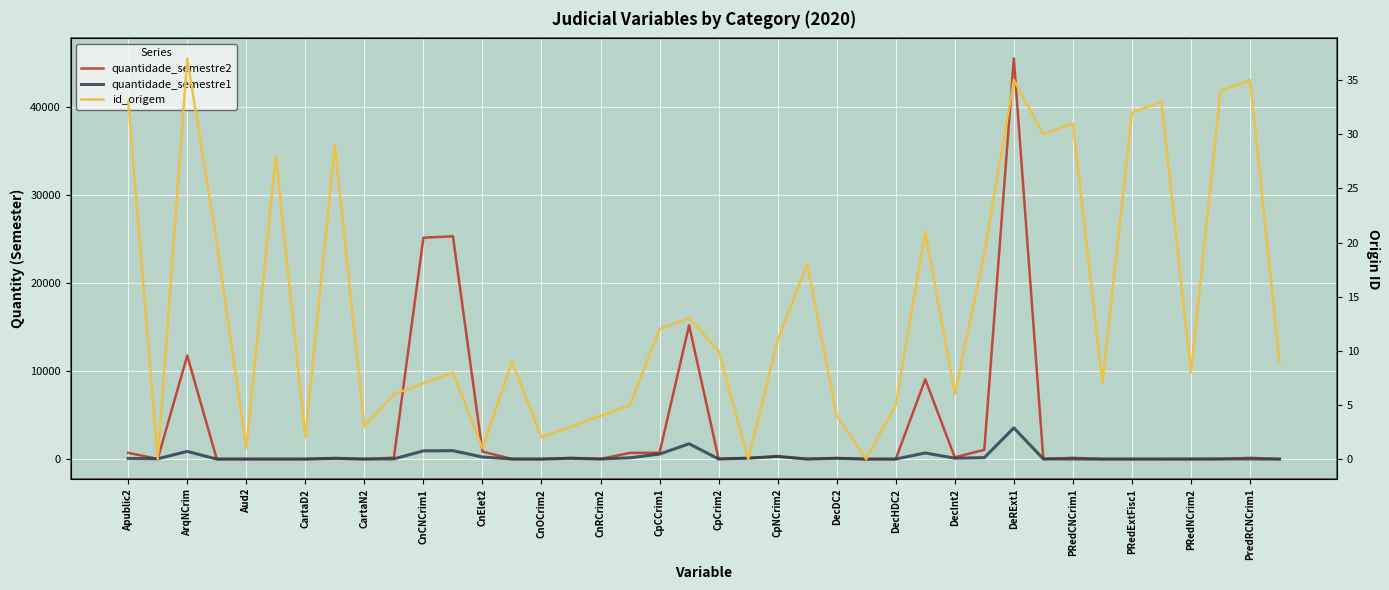

Is this an area chart (filled region under the line)?

No